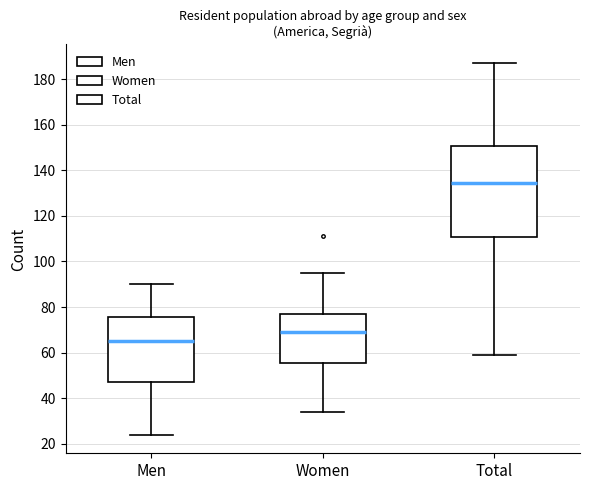

Where is the lower edge of the box for Women on the y-axis? The values are not printed on the chart, so give them approximately, as read against the axis.

56